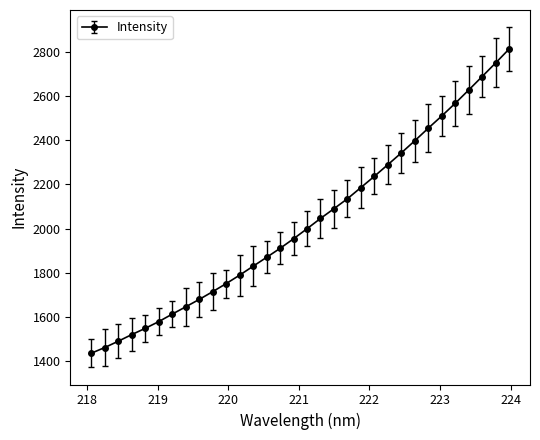

What is the average value?

2028.9